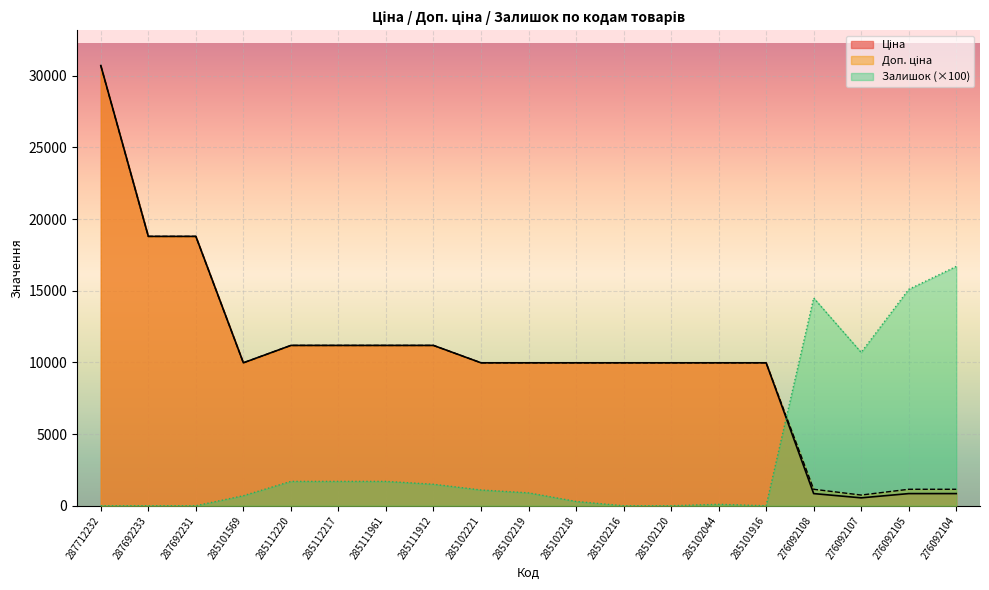

Which series changed the most between 285102216 and 285102044?

Залишок